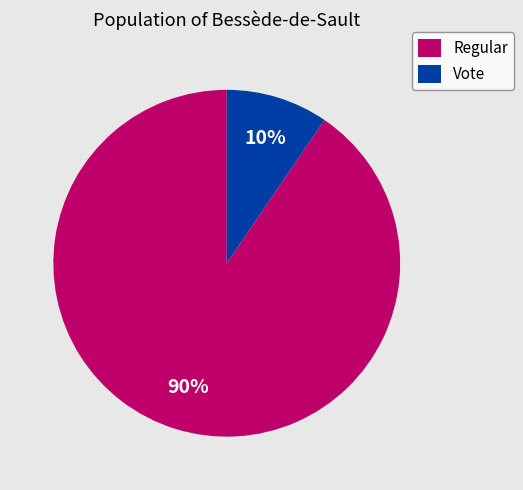

Rank the categories by value from lowest to highest.

Vote, Regular